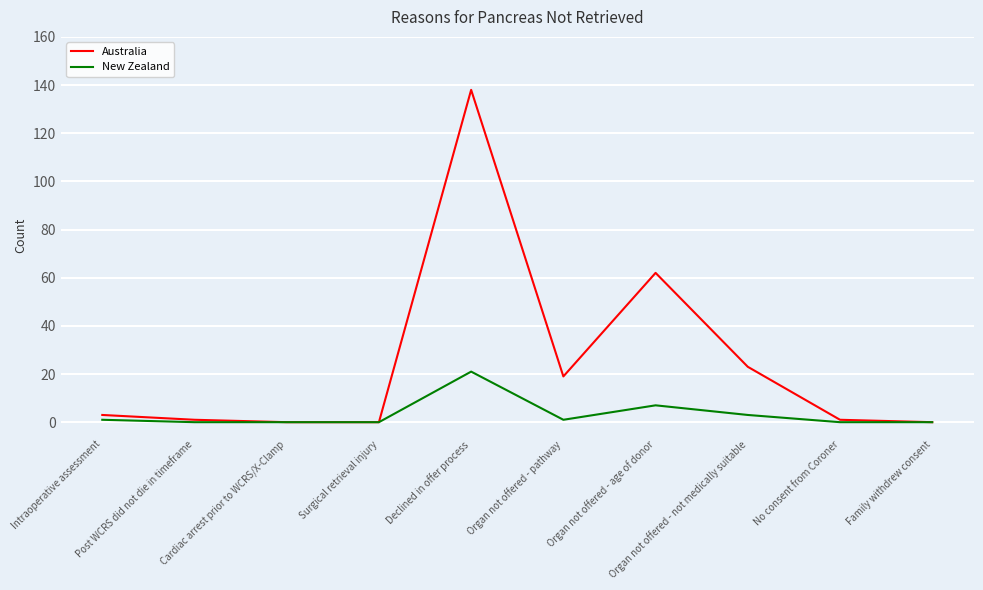

List the series in order of their overall mean, lowest first.

New Zealand, Australia